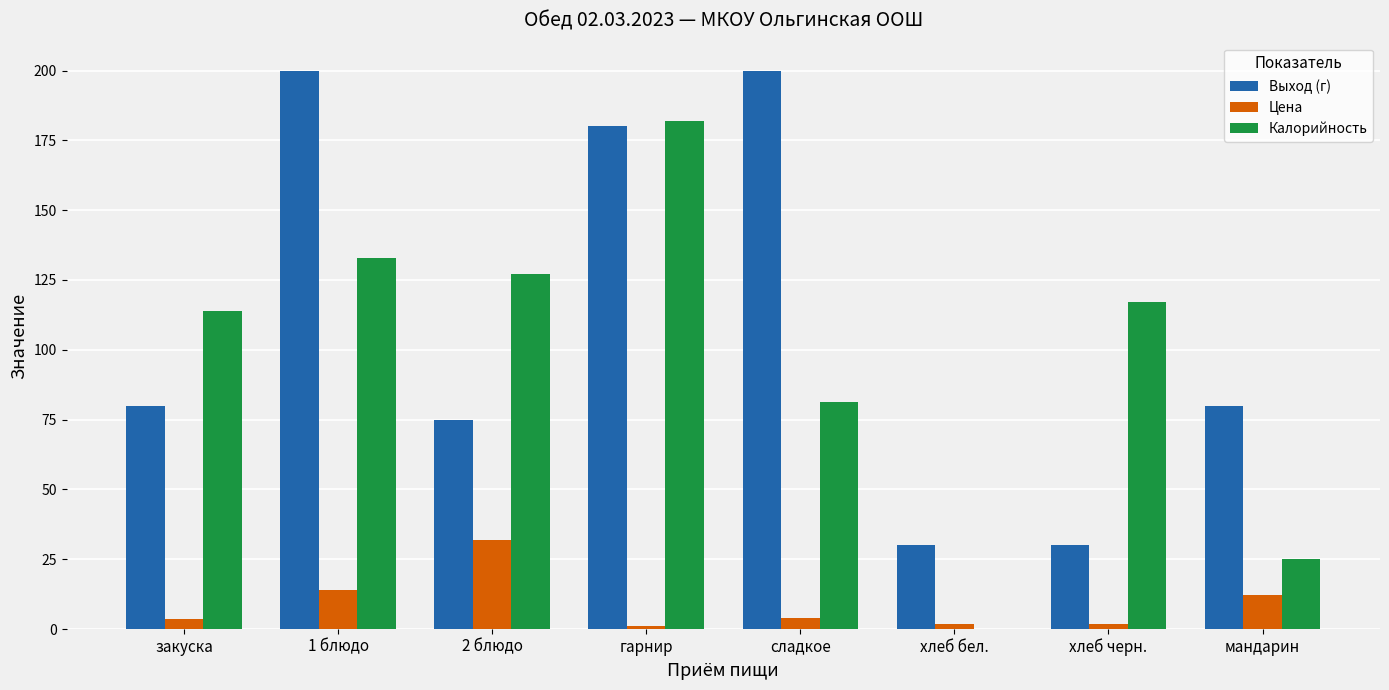

Which series has the largest total across all categories?

Выход (г)